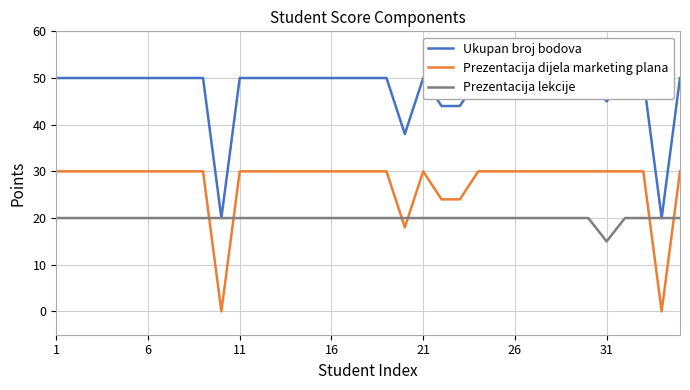

Which series ends up on top after the final intersection of Prezentacija dijela marketing plana and Prezentacija lekcije?

Prezentacija dijela marketing plana